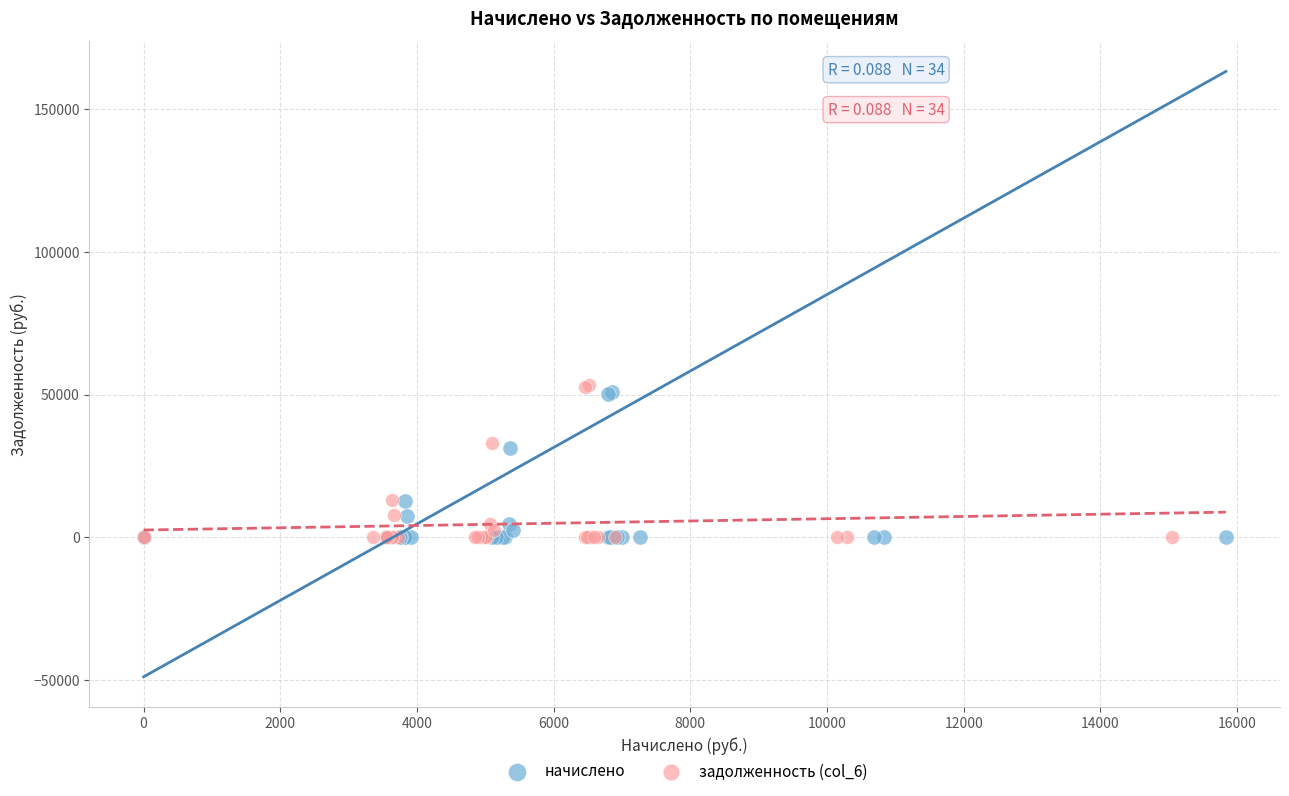

Which series has the largest Y range (max minus min)?

задолженность (col_6)